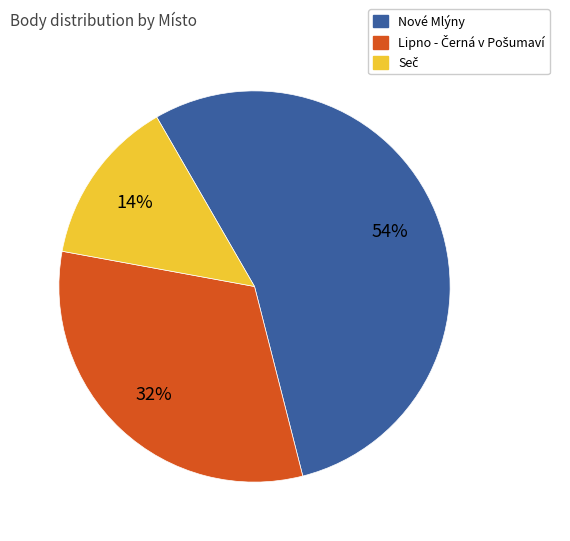

Is there any slice that represents more than half of the pie?

Yes